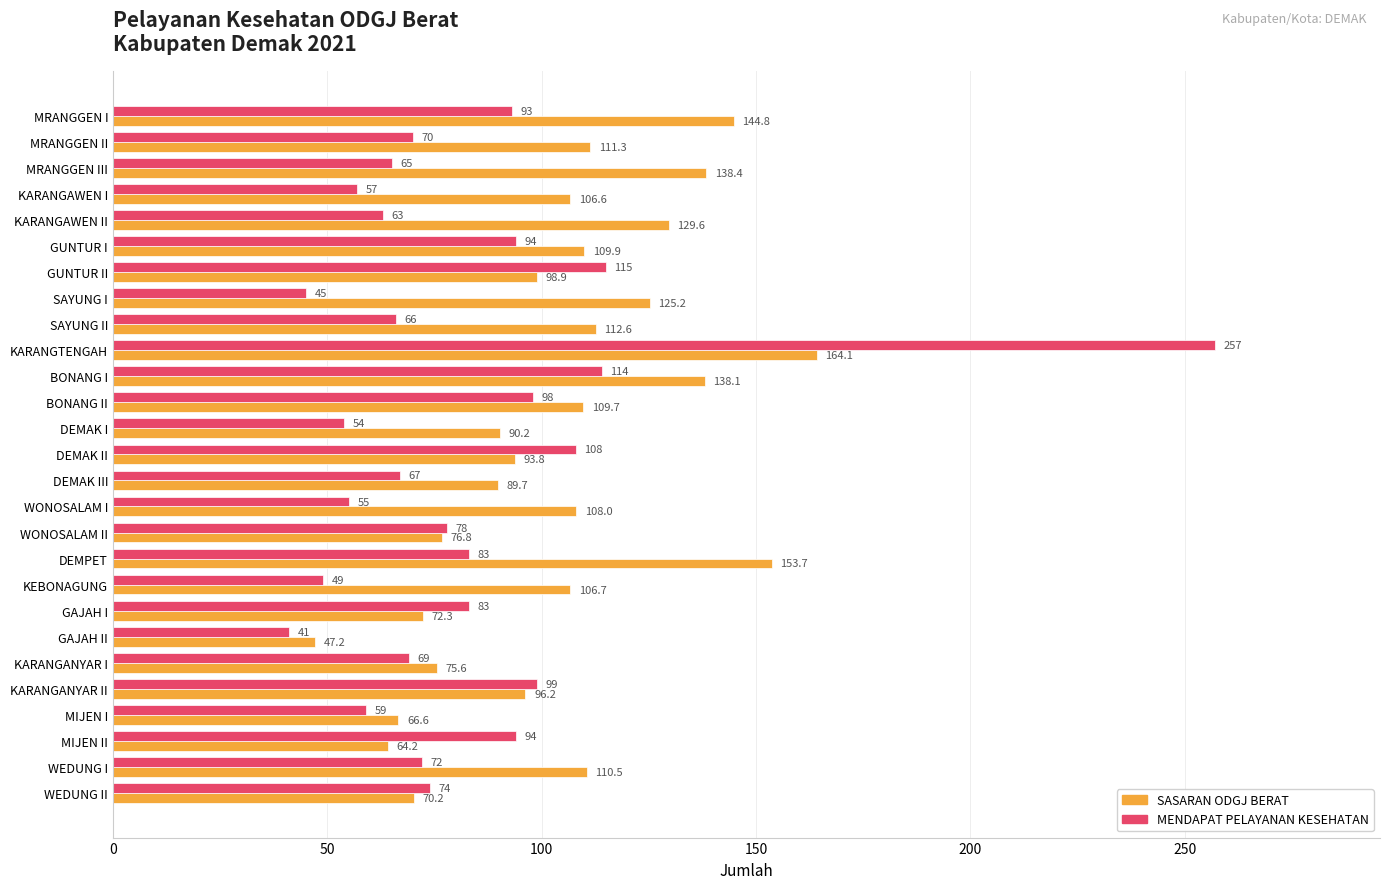

What is the smallest value displayed?

41.0